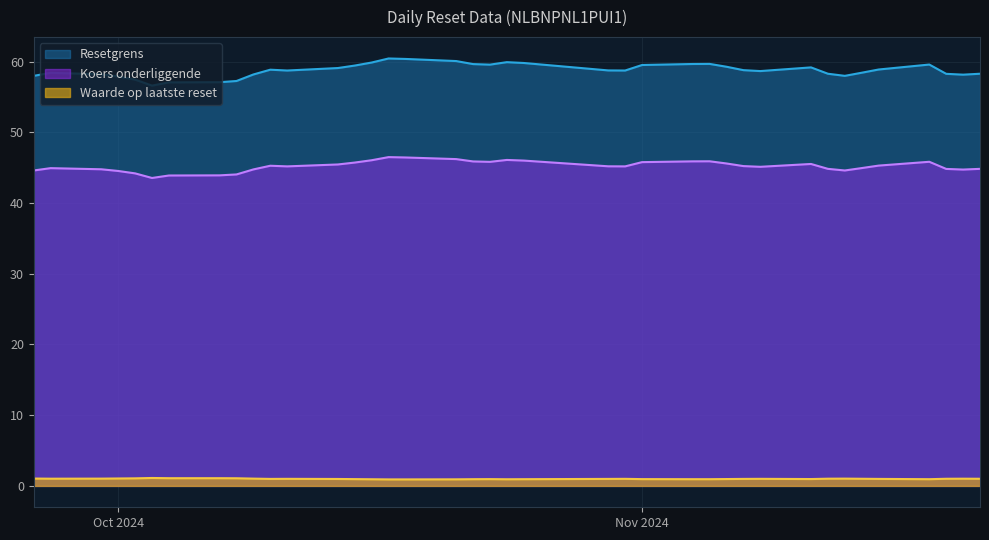

What is the average value of the Resetgrens series?

58.8